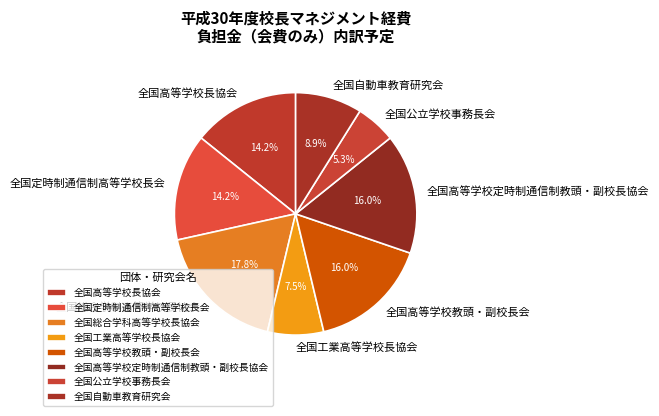

Which category has the biggest portion of the pie?

全国総合学科高等学校長協会